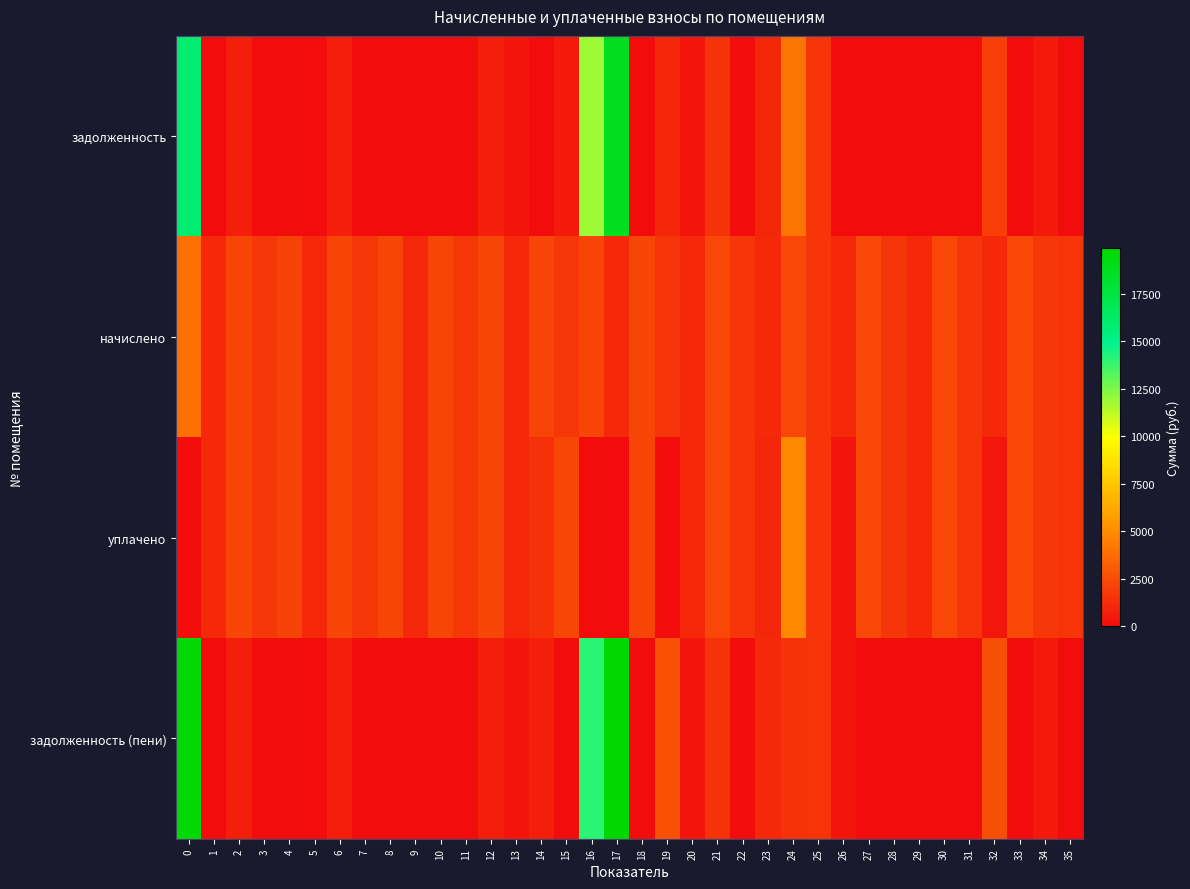

Which label corresponds to the smallest value in the chart?

1